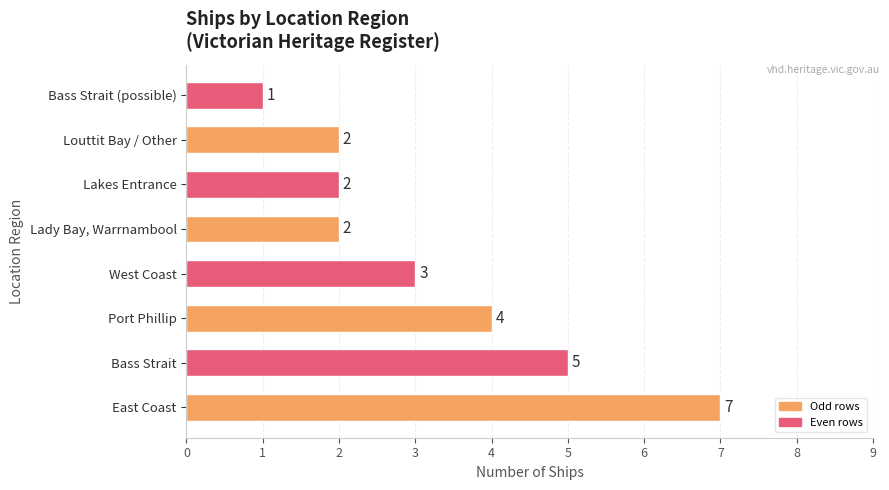

How many bars are there in total?

8